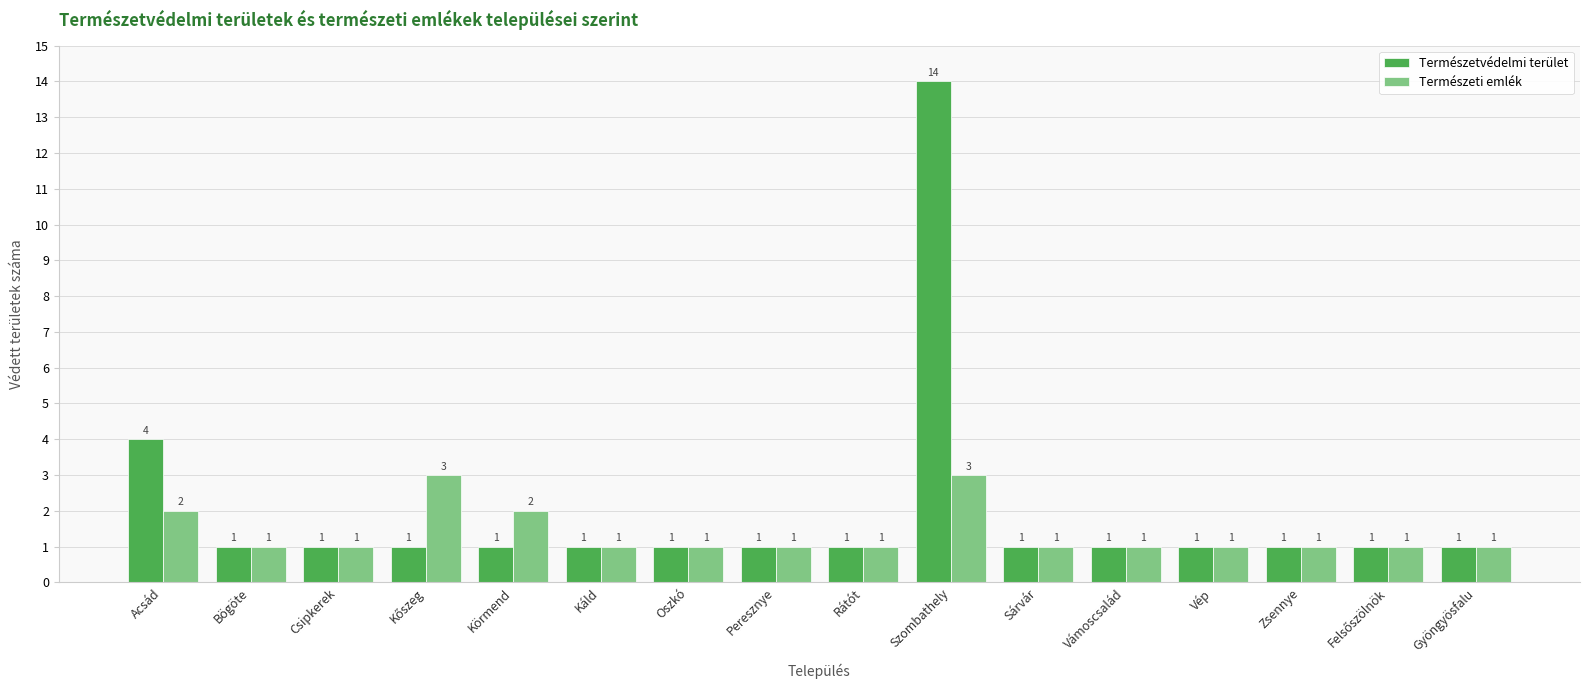

The Természetvédelmi terület series shows 1 at Rátót. True or false?

True